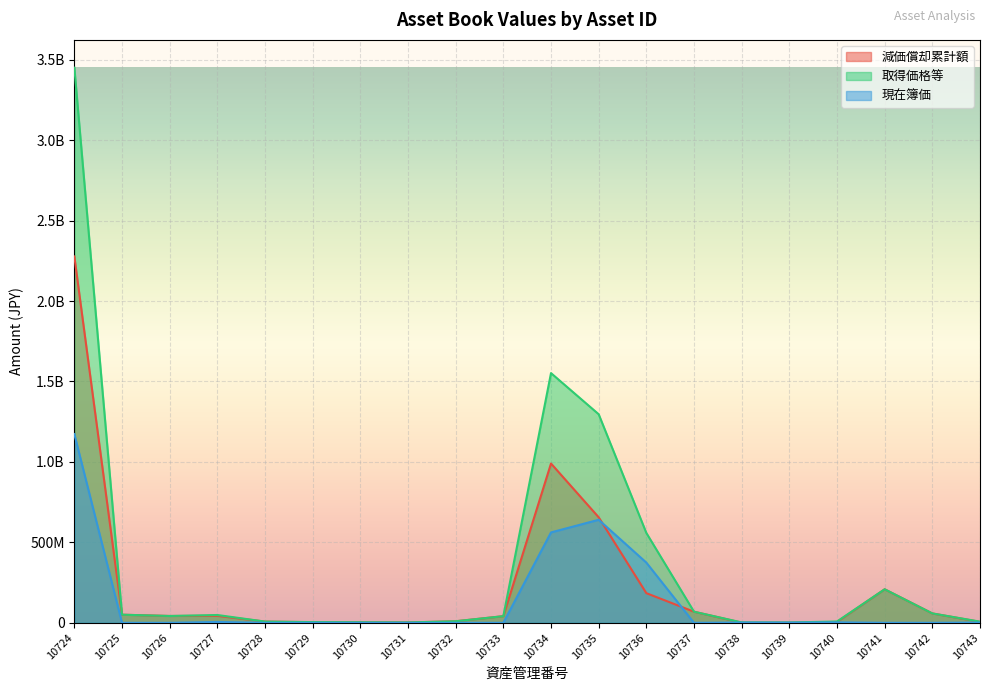

What are all the series names shown in the legend?

減価償却累計額, 取得価格等, 現在簿価